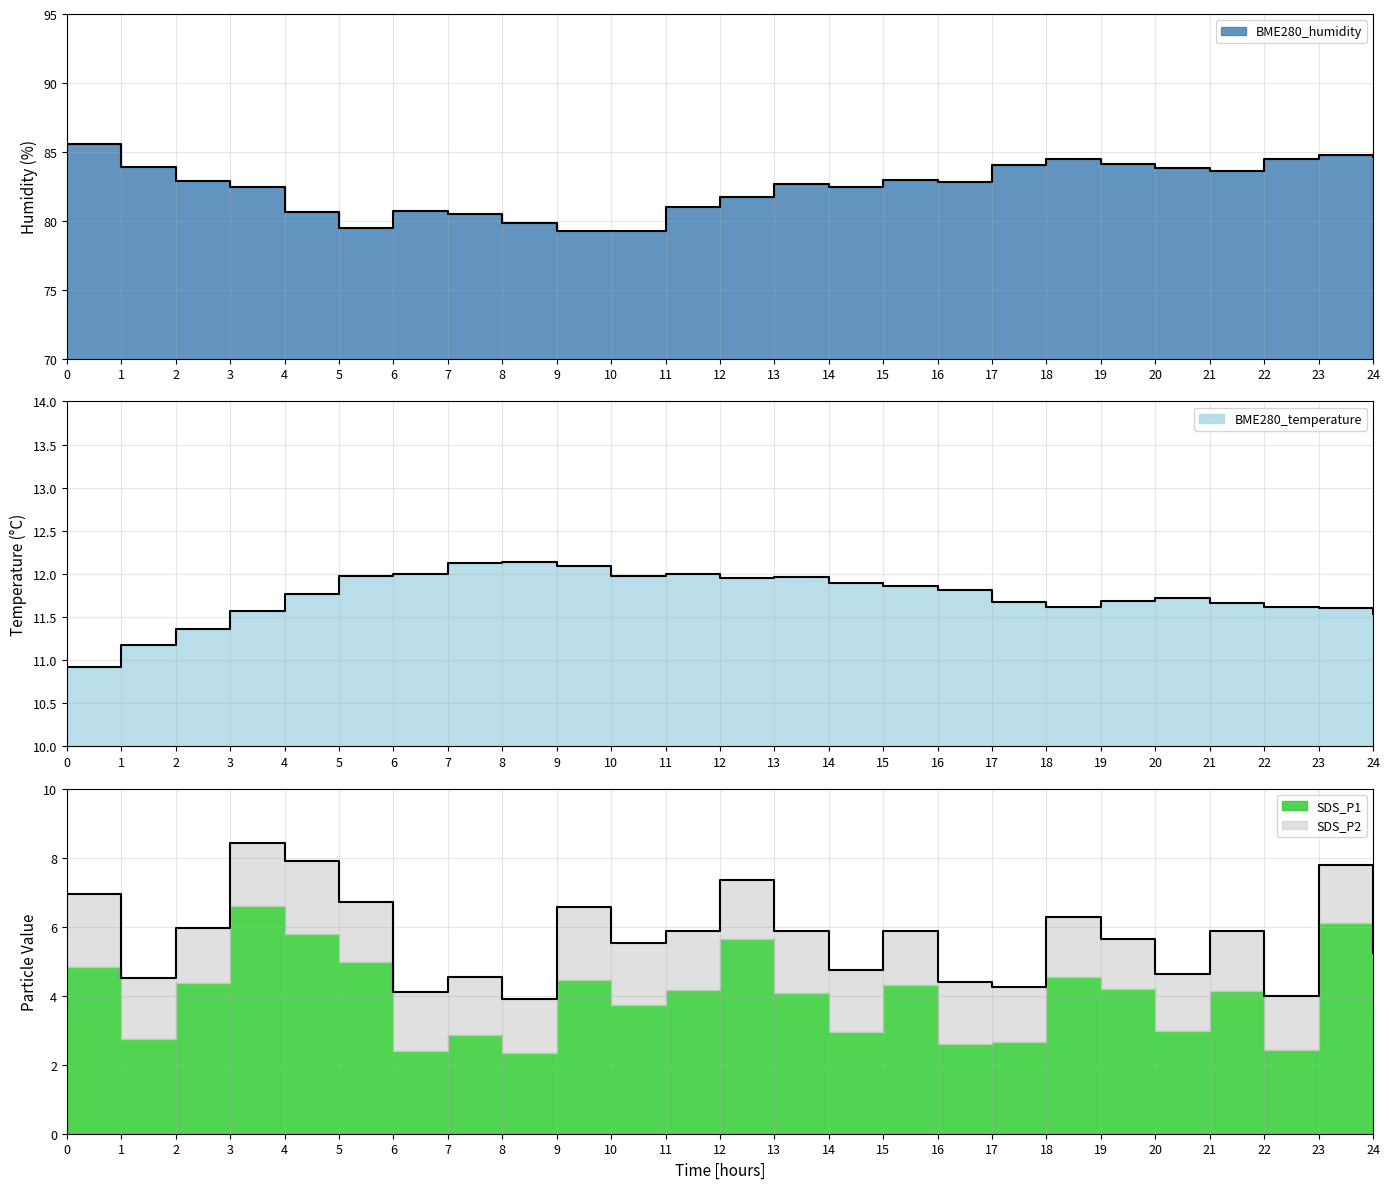

What is the difference between the BME280_temperature values at 21 and 7?

0.5